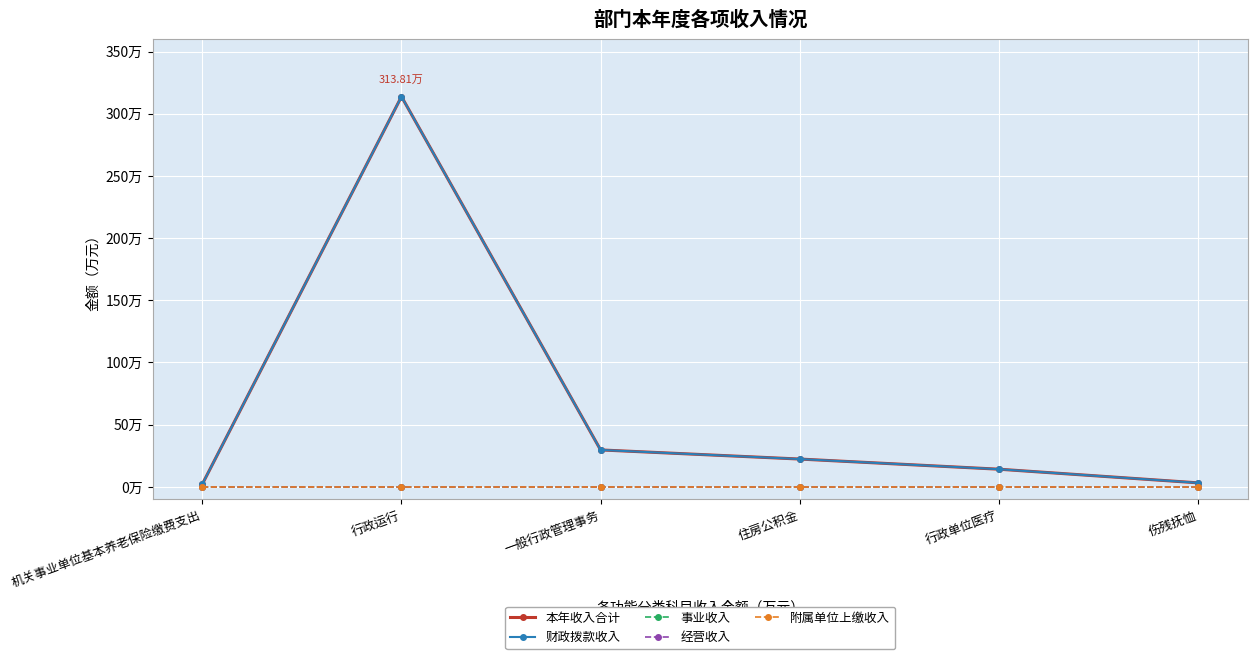

Does the chart have visible grid lines?

Yes